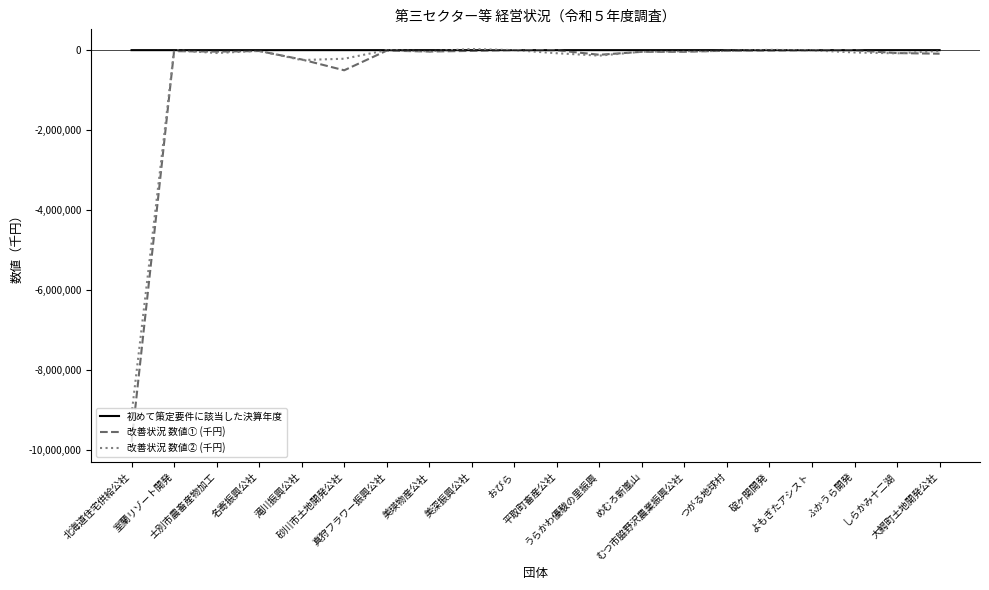

What is the sum of the 改善状況 数値① (千円) values at 北海道住宅供給公社 and 碇ヶ関開発?

-9809042